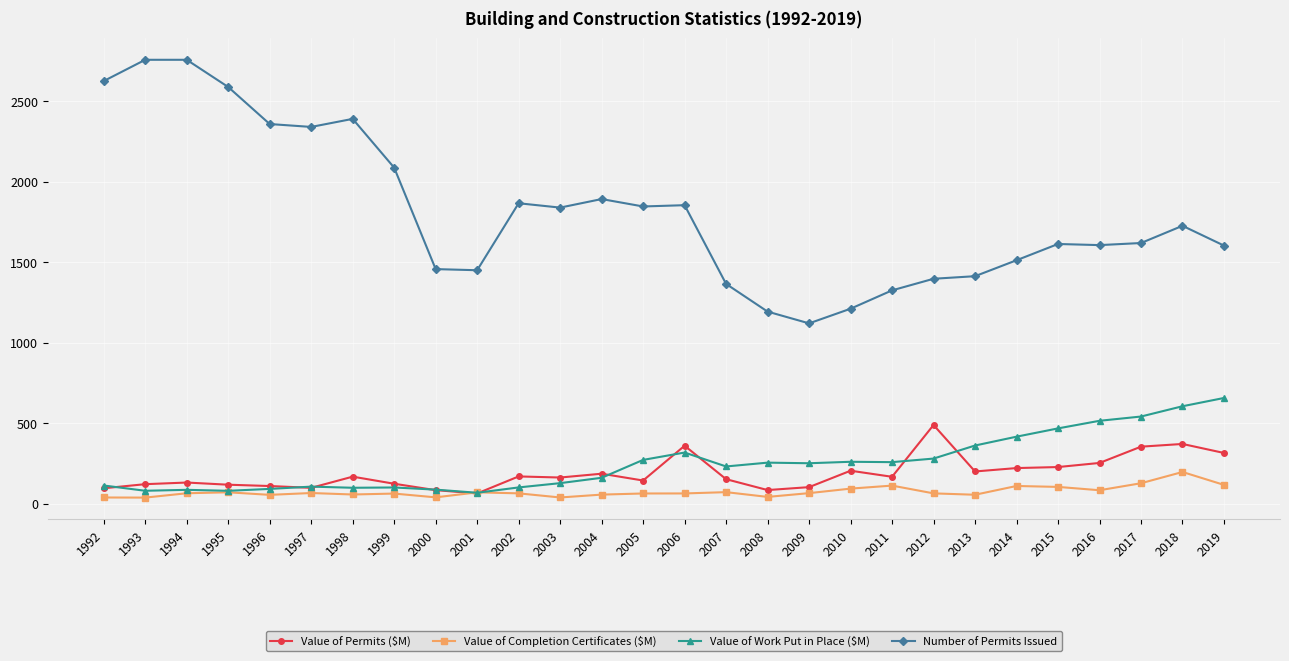

How many values in the Value of Completion Certificates ($M) series are below 63?

12